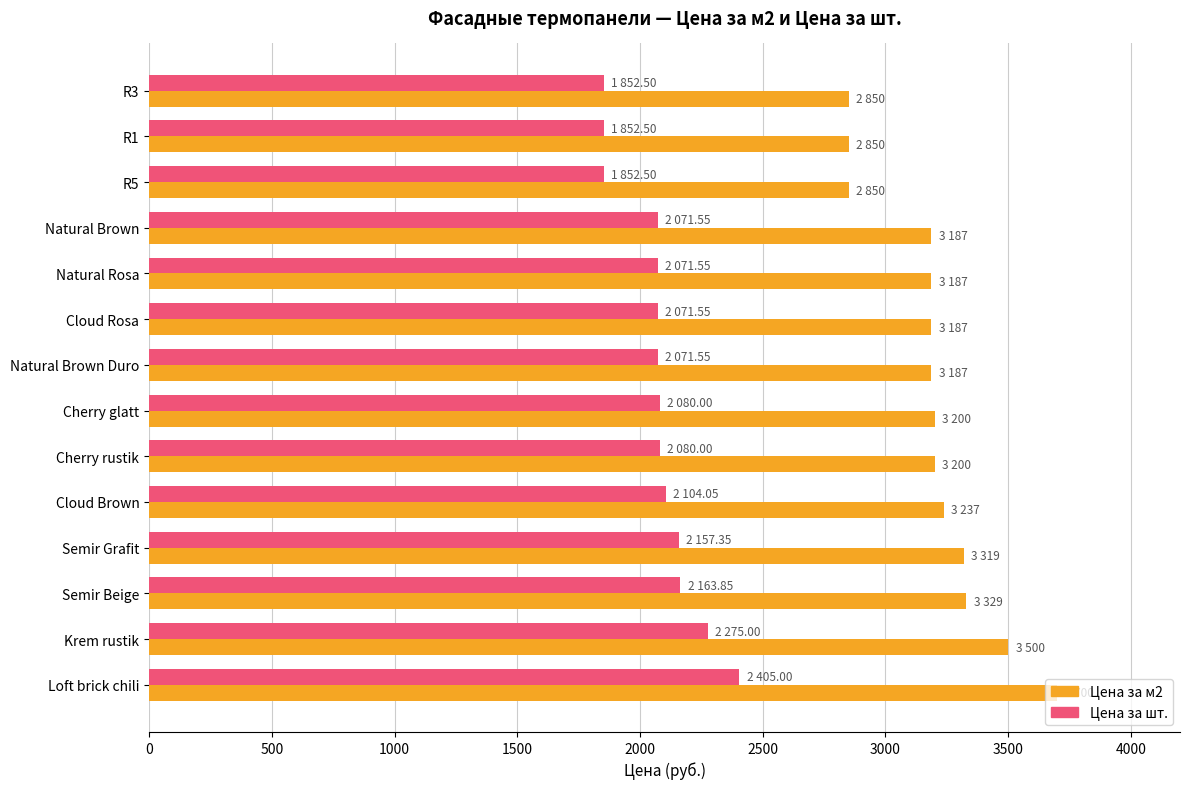

How many data points in Цена за м2 are less than 3200?

7